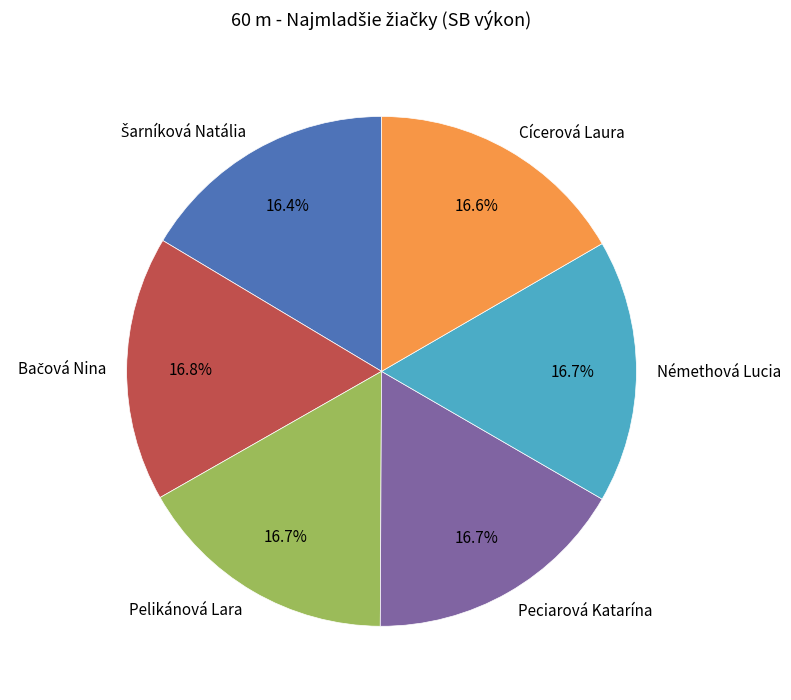

Do Cícerová Laura and Némethová Lucia together represent more than half of the pie?

No